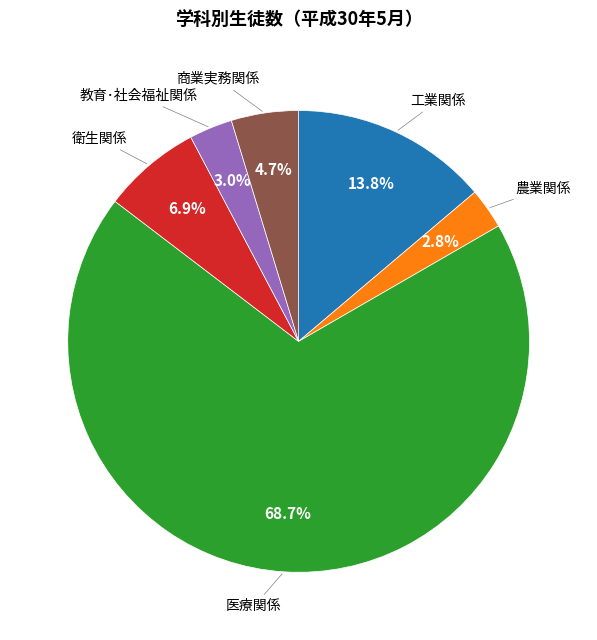

Does any single category account for the majority?

Yes